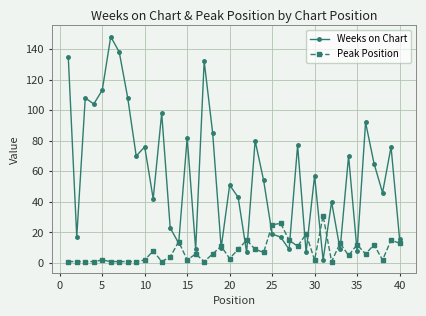

At how many categories does at least one series exceed 36?

26